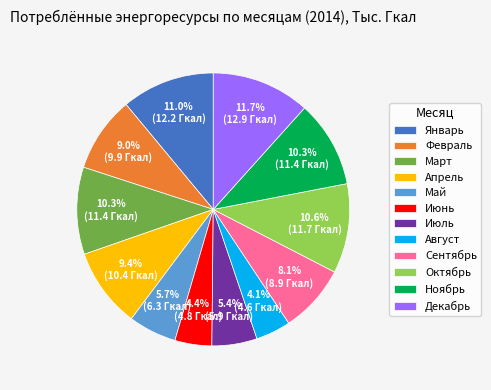

To the nearest percent, what is the average slice percentage?

8%